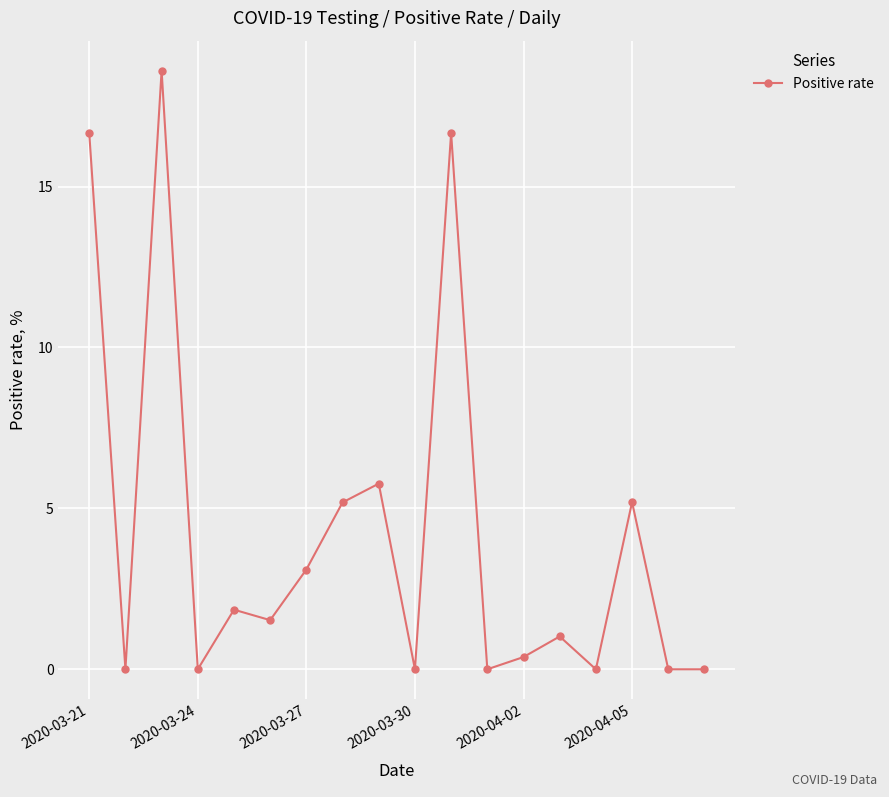

What is the average value?

4.2